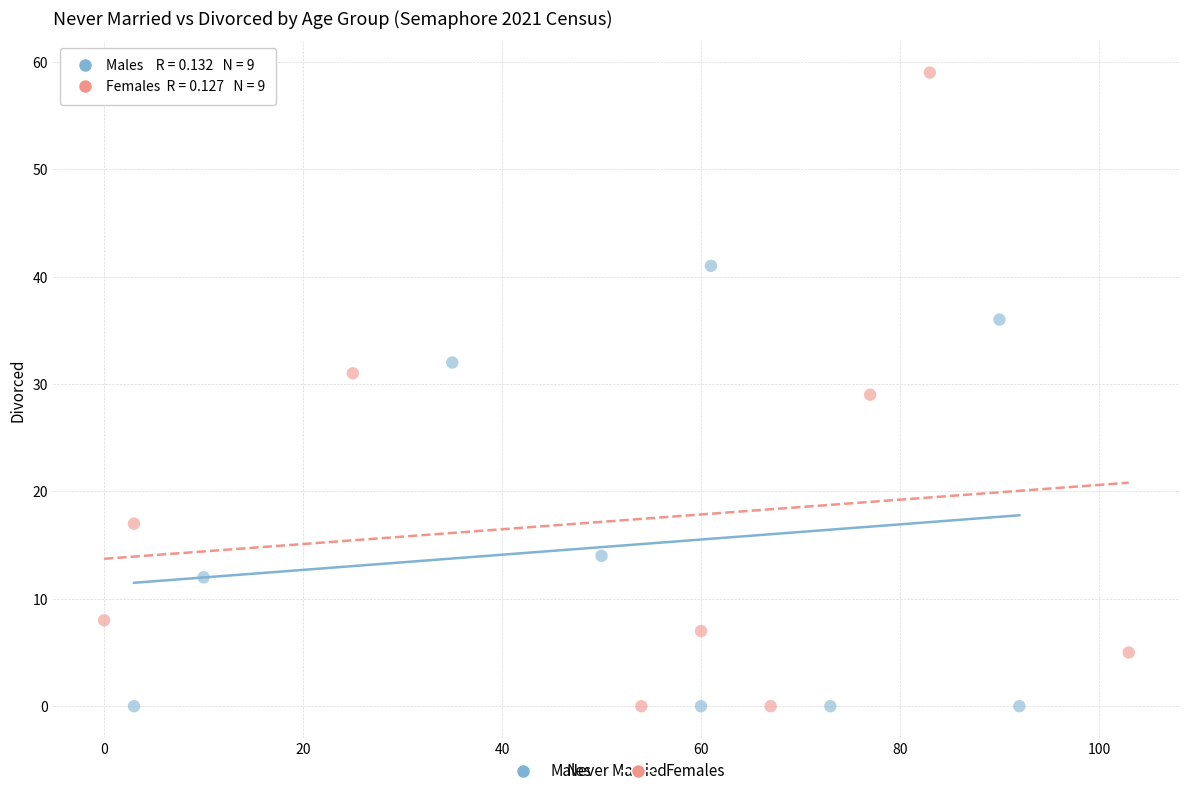

Which series has the widest spread of Y values?

Females